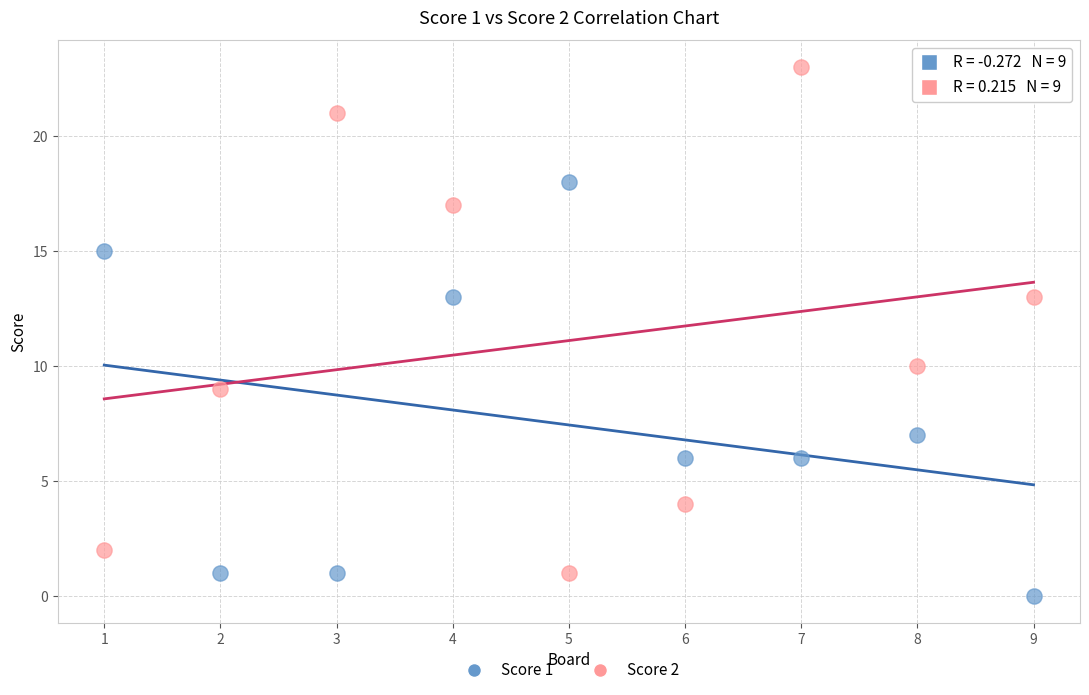

Which series contains the highest Y value?

Score 2